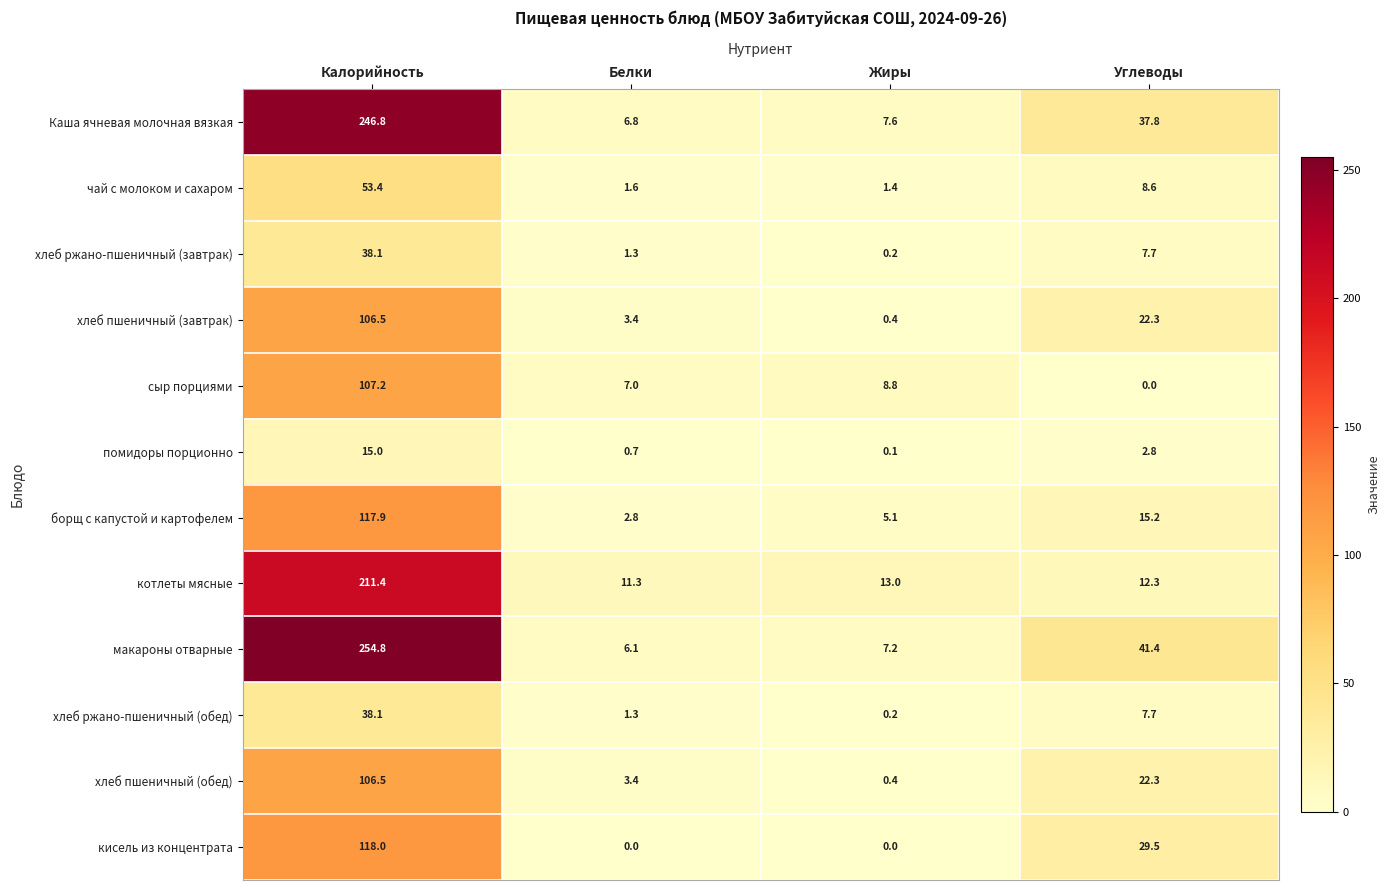

The хлеб ржано-пшеничный (обед) series shows 66.9 at Калорийность. True or false?

False